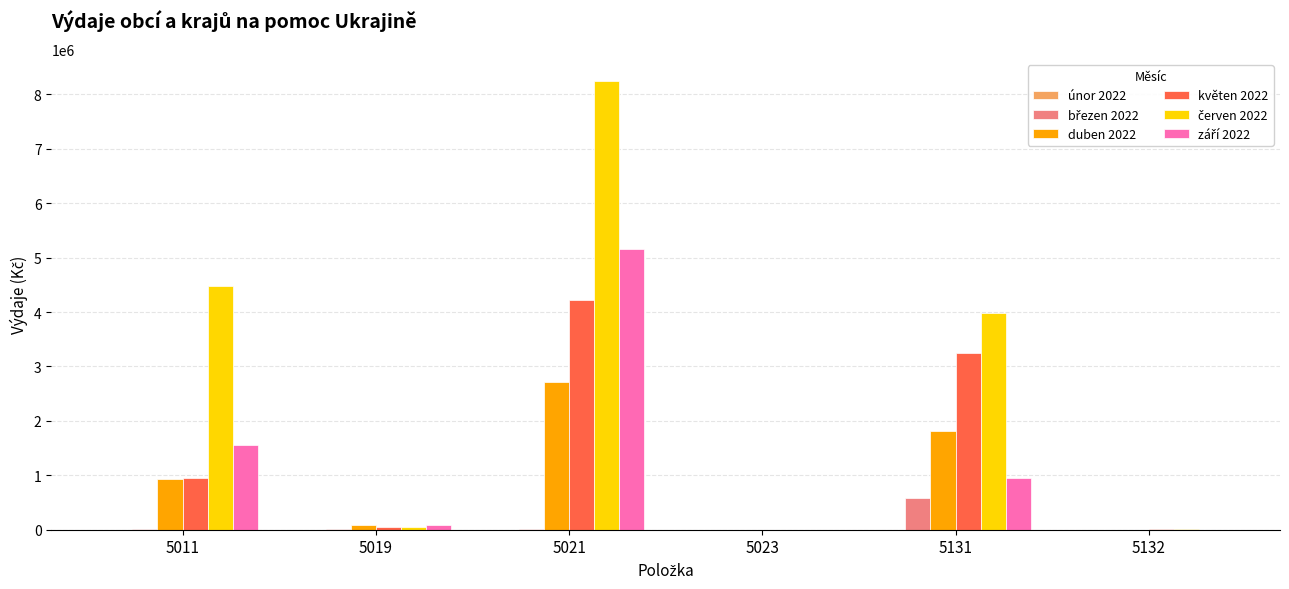

At which category is the sum across all series the highest?

5021